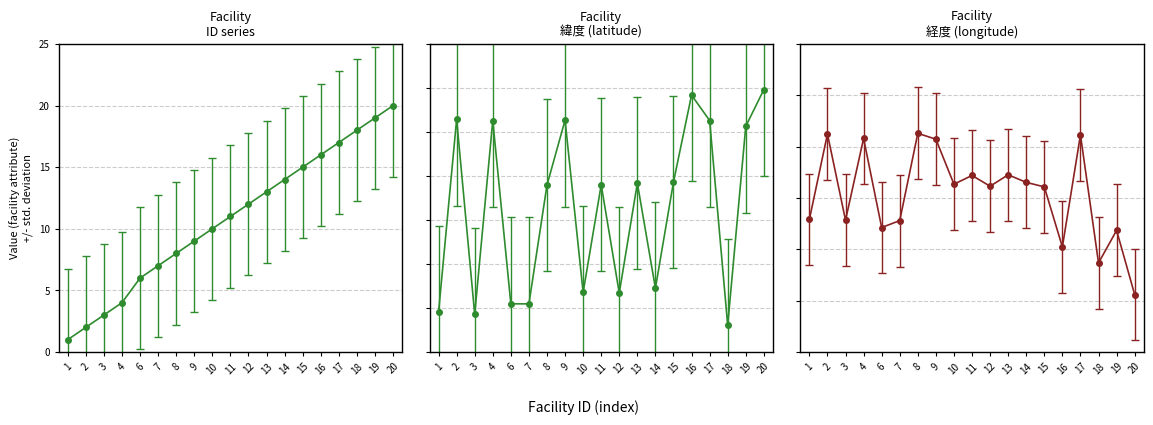

Rank the series by their average value, from lowest to highest.

ID, 緯度, 経度